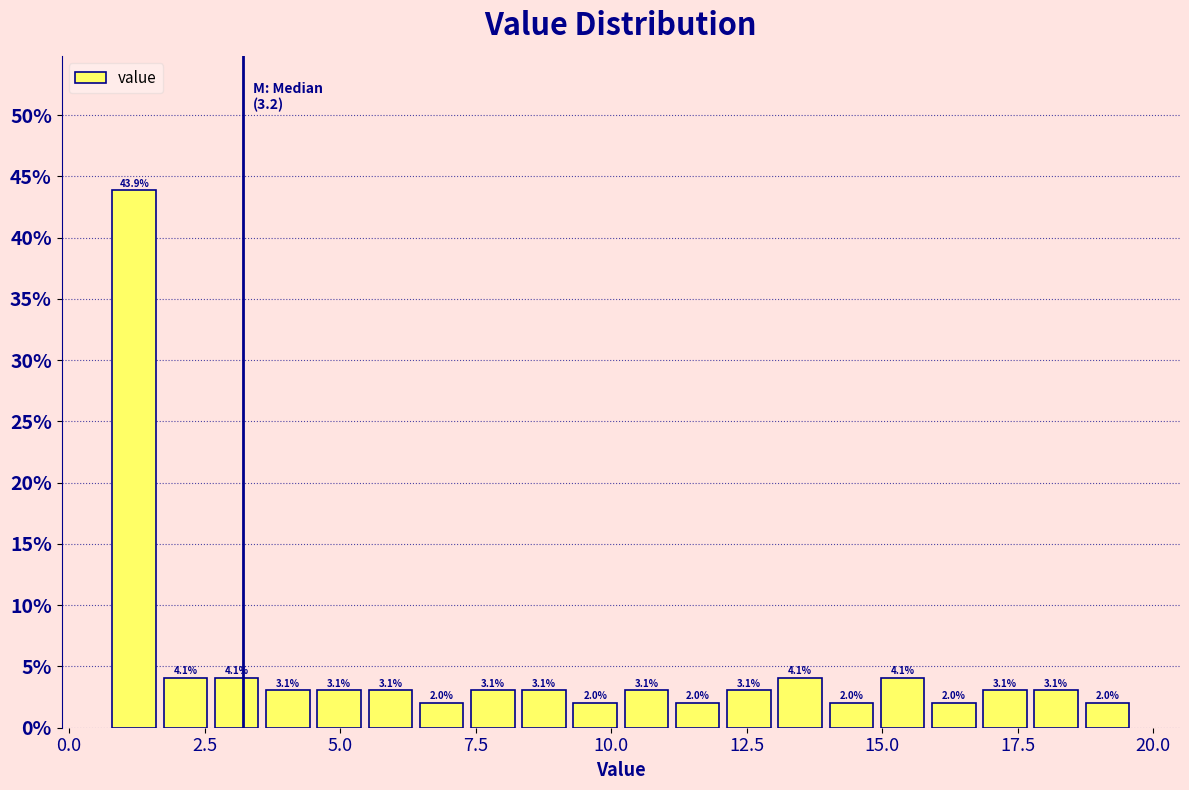

Read against the x-axis, roughly where is the centre of the tallest bar?

1.0